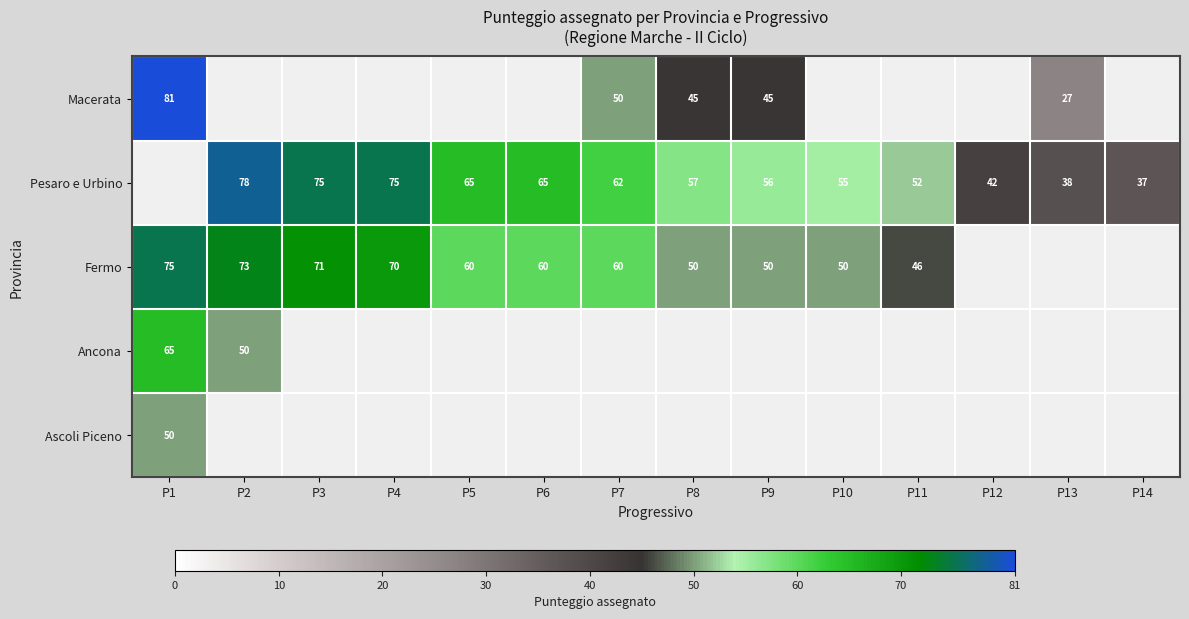

Is it true that Pesaro e Urbino equals 27 at P12?

False